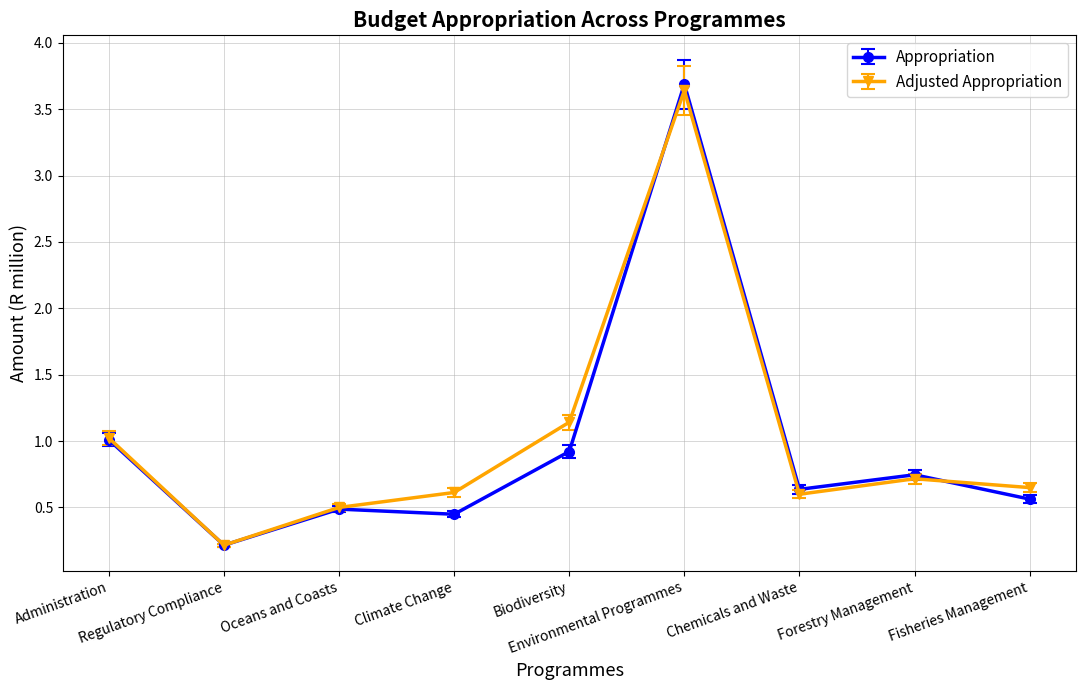

Does the chart have visible grid lines?

Yes